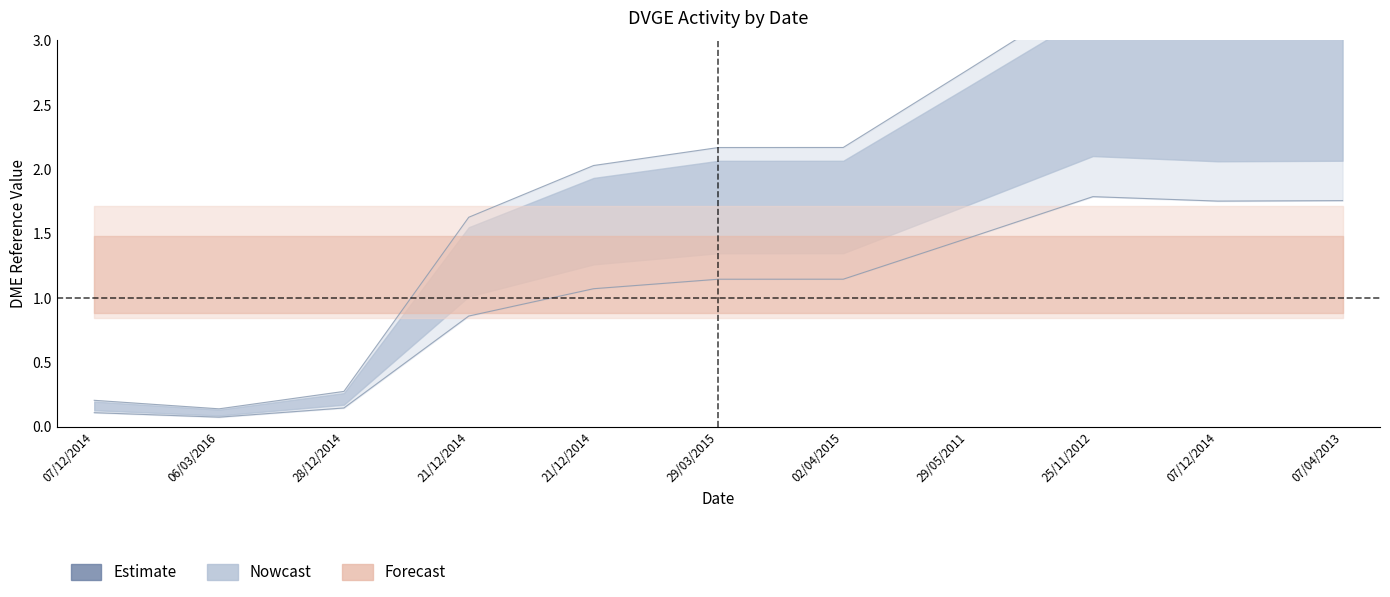

What is the difference between the maximum and minimum values?

3.2